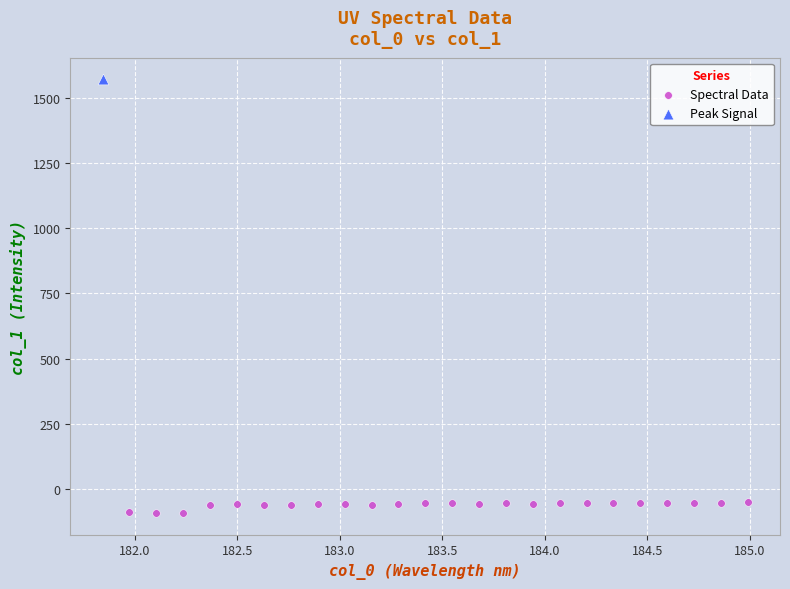

What are all the series names shown in the legend?

Spectral Data, Peak Signal